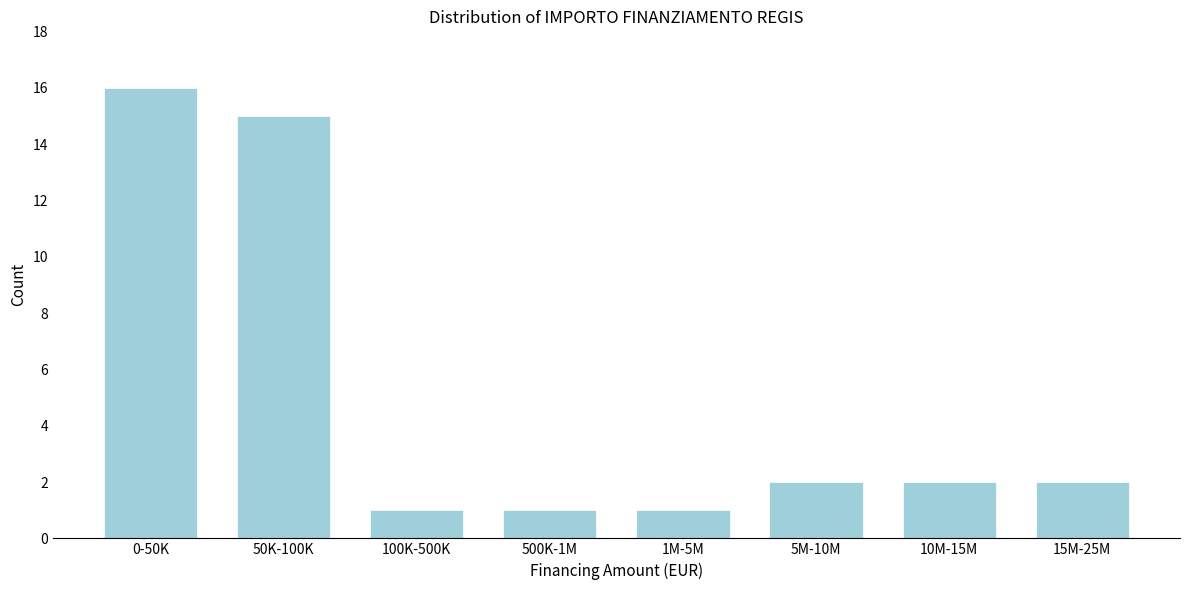

Reading left to right, what are all the values shown in this chart?

16	15	1	1	1	2	2	2